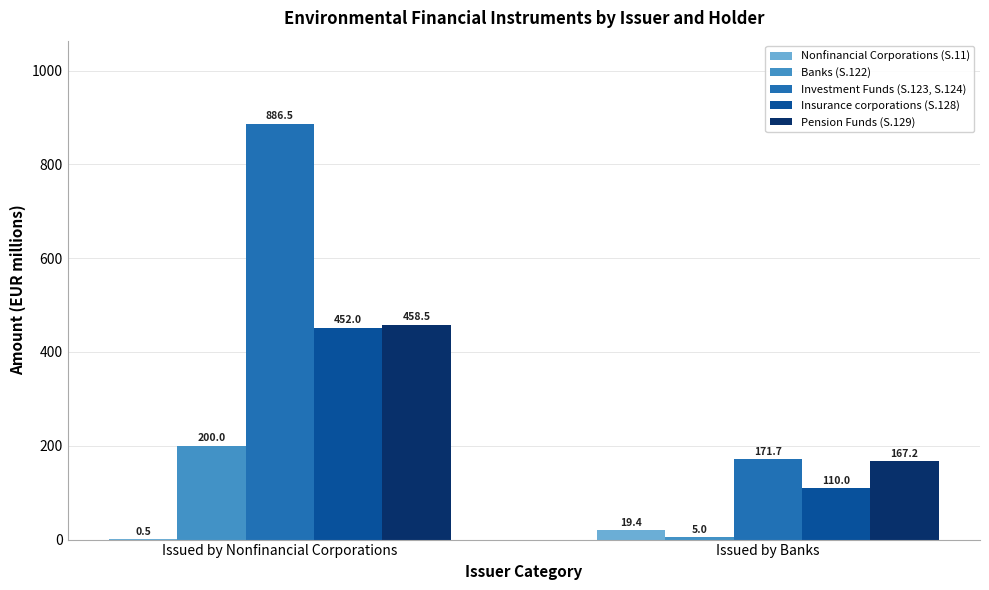

The value of Pension Funds (S.129) at Issued by Nonfinancial Corporations is 777.5. True or false?

False